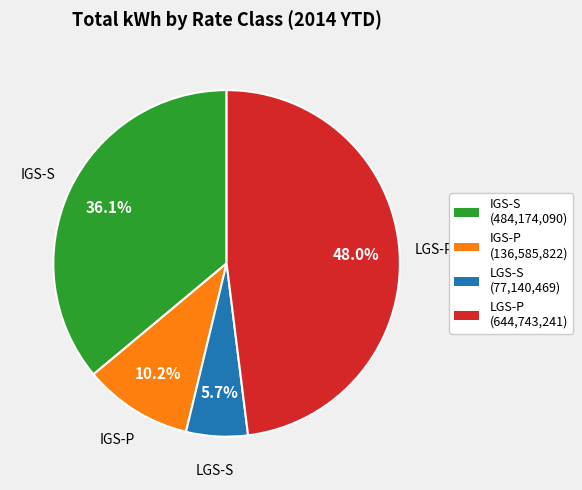

To the nearest percent, what is the difference between the largest and smallest slice percentages?

42%